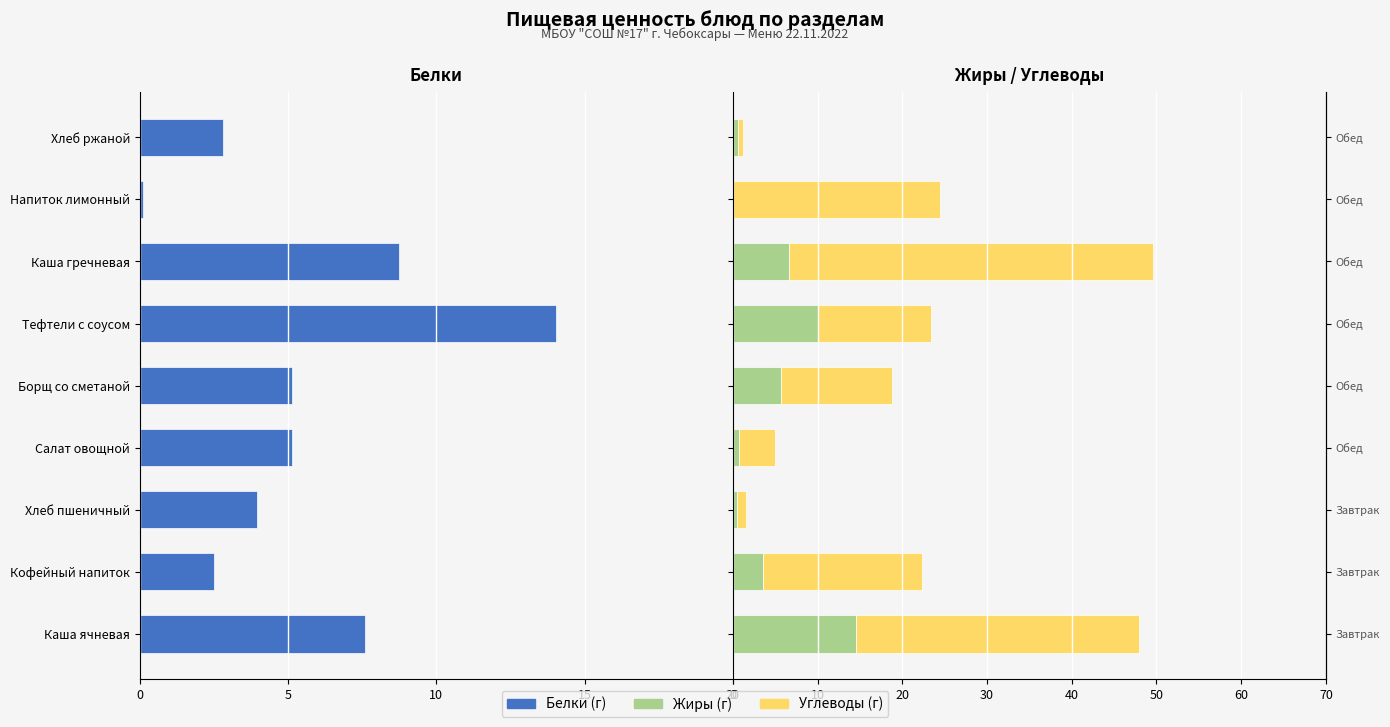

Is the value of Жиры at Салат овощной greater than the value of Углеводы at Каша ячневая?

No